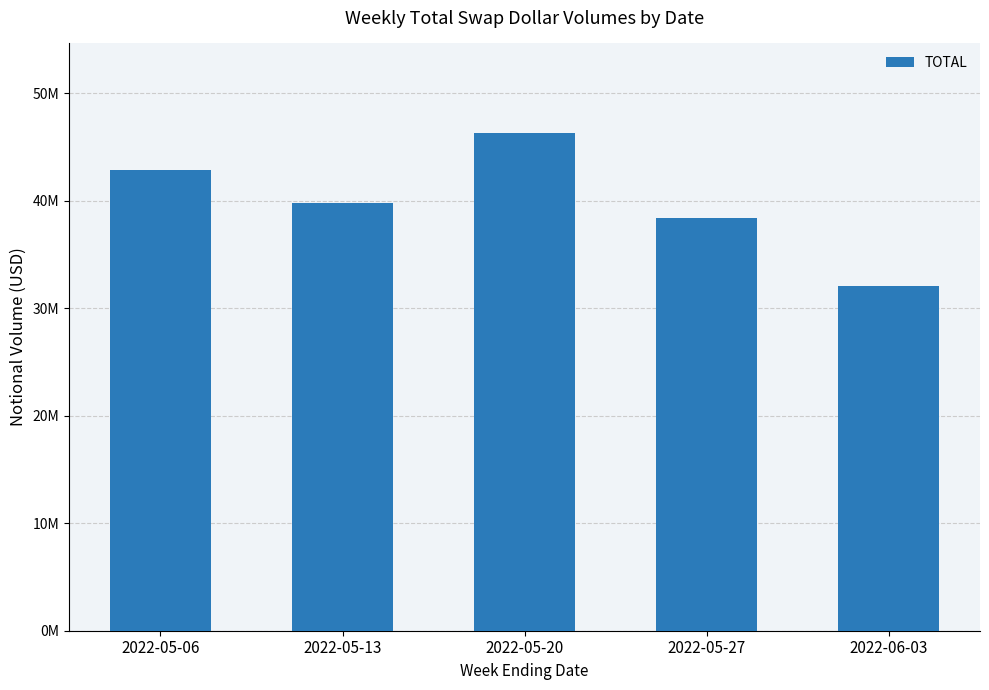

Does the chart contain any negative values?

No